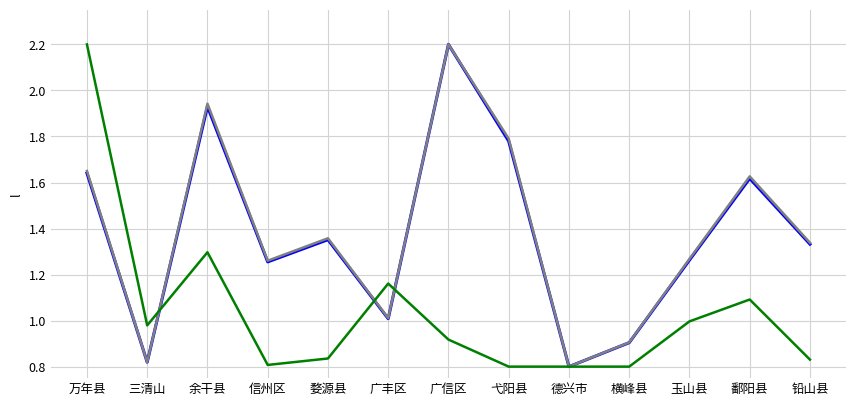

What position from the left is 广丰区?

6